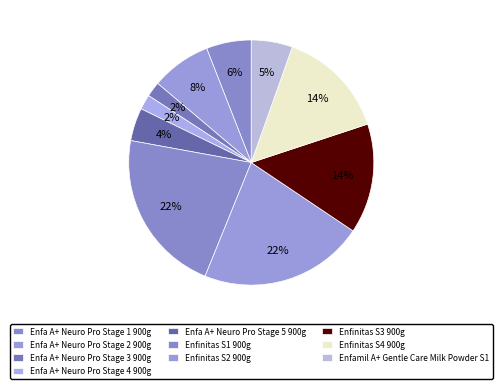

True or false: Enfinitas S2 900g accounts for 31% of the total.

False